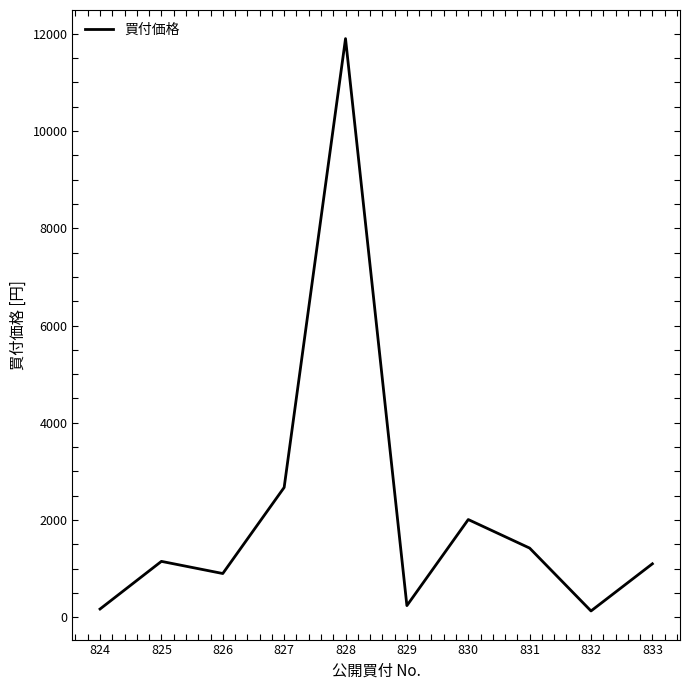

At which category does the data reach its first local peak?

825